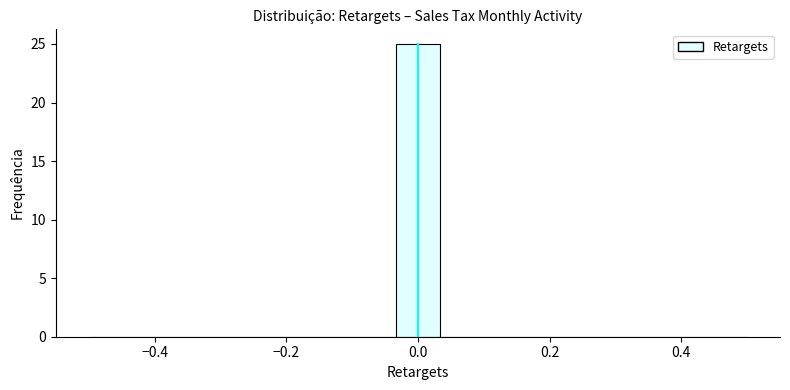

Around what value on the x-axis is the tallest bar? Give the approximate position of its centre, as read against the axis.

0.00